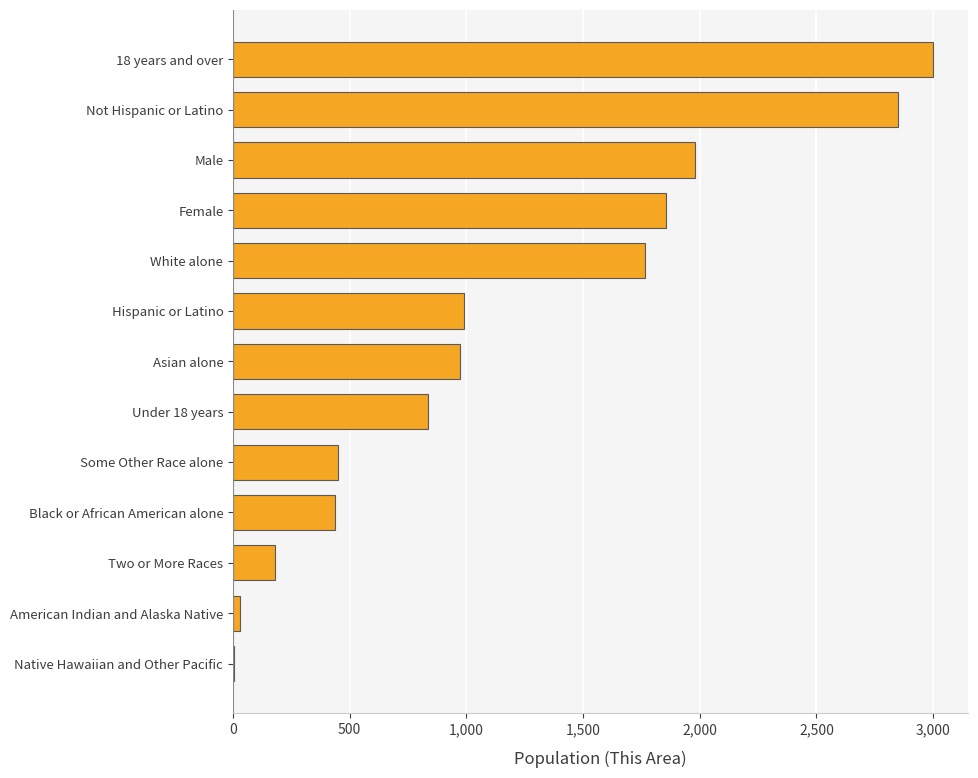

Reading bottom to top, list all the values displayed in this chart.

Native Hawaiian and Other Pacific=4	American Indian and Alaska Native=32	Two or More Races=178	Black or African American alone=436	Some Other Race alone=449	Under 18 years=837	Asian alone=974	Hispanic or Latino=990	White alone=1765	Female=1857	Male=1981	Not Hispanic or Latino=2848	18 years and over=3001